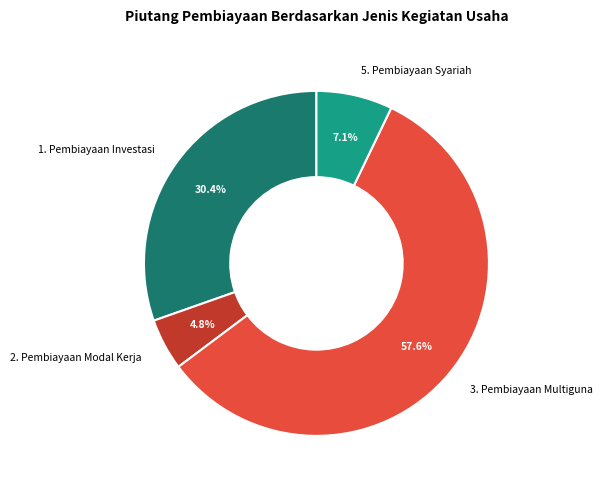

Which category has the smallest portion of the pie?

2. Pembiayaan Modal Kerja